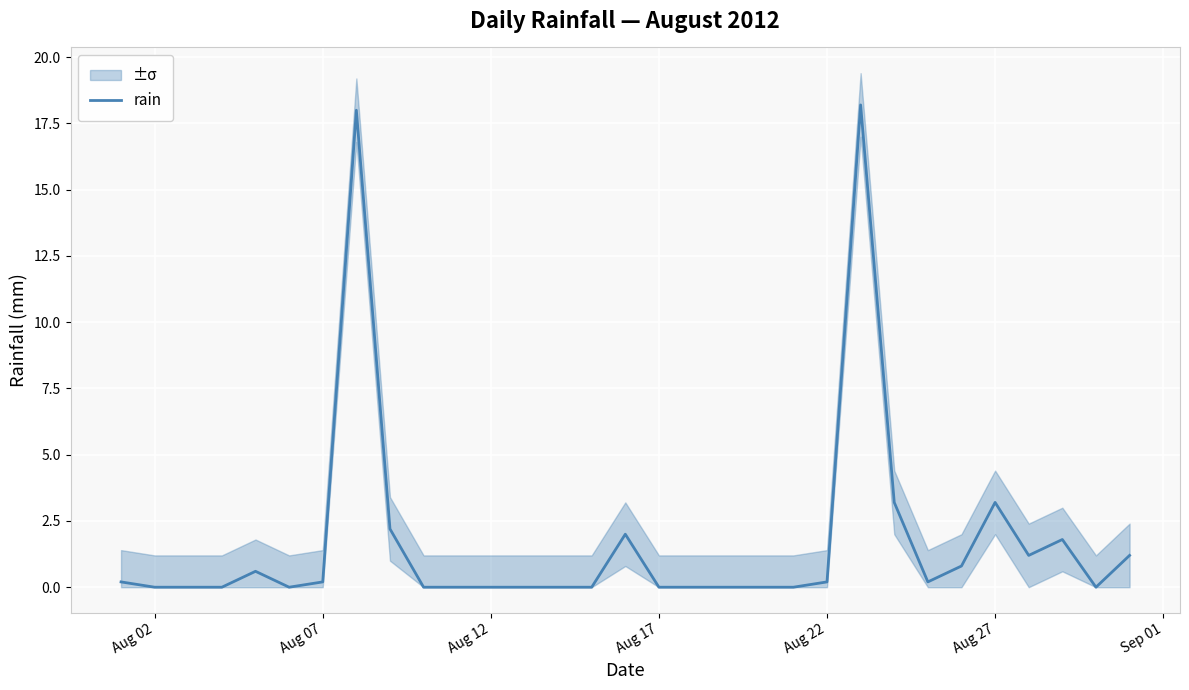

What is the maximum value for rain?

18.2